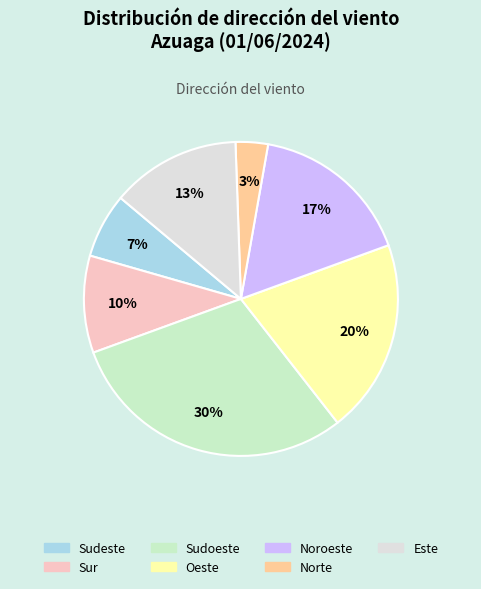

To the nearest percent, what is the combined percentage of Sudoeste and Sudeste?

37%